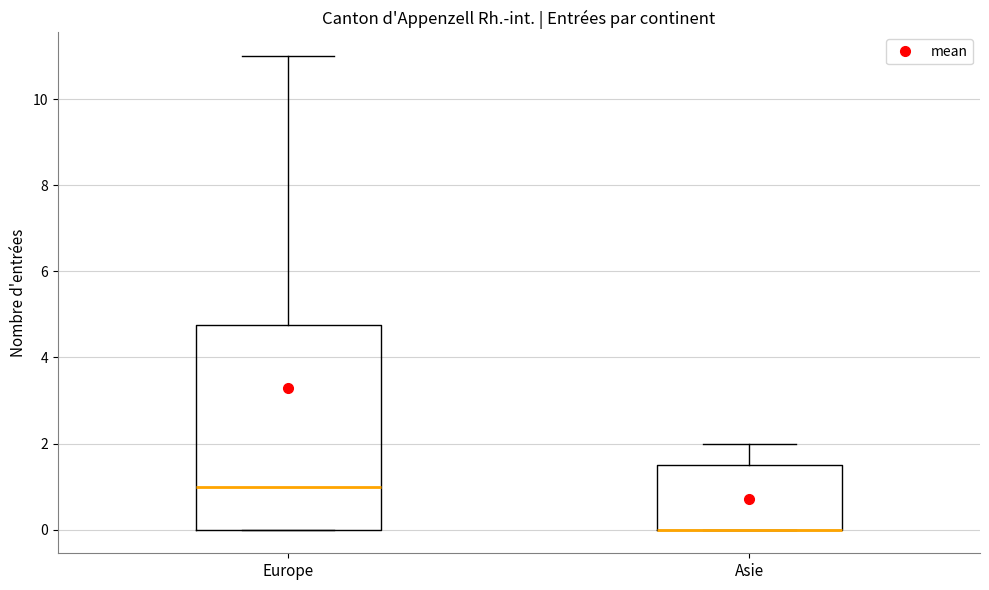

Reading left to right, transcribe this box plot: for each box, give where its median line is, the range the box spans, and where its two whiskers end, as read against the y-axis. The values are not printed on the chart, so give them approximately, as read against the axis.

Europe: median 1.0, box 0.0 to 4.8, whiskers 0.0 to 11.0
Asie: median 0.0 (drawn on the box's lower edge), box 0.0 to 1.6, whiskers 0.0 to 2.0